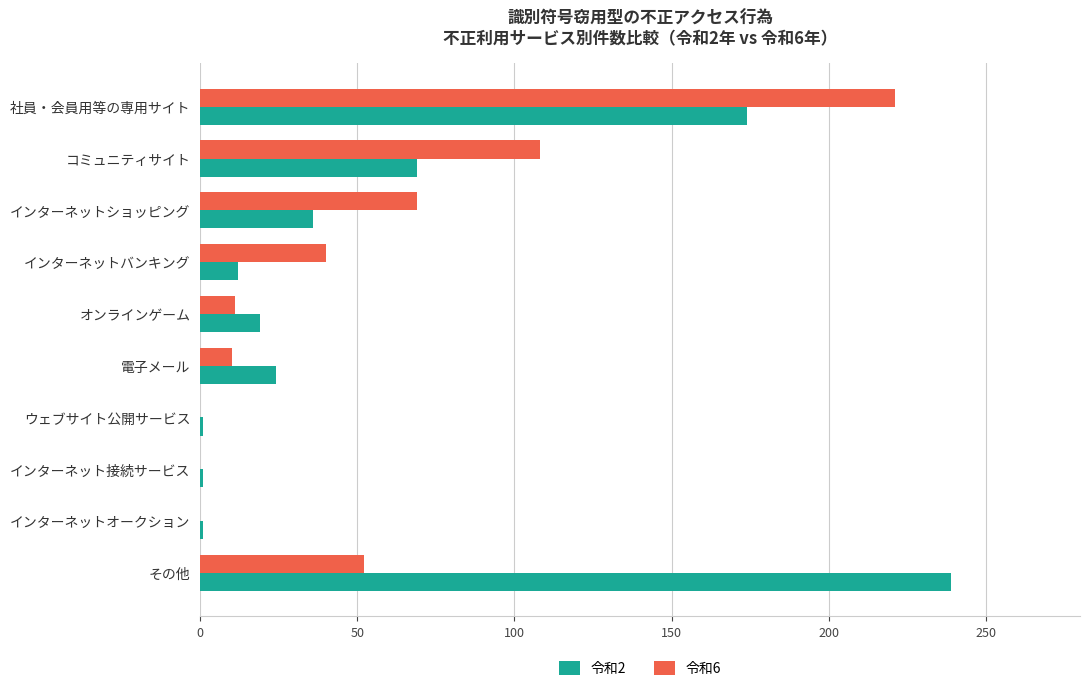

How many data points does each series have?

10